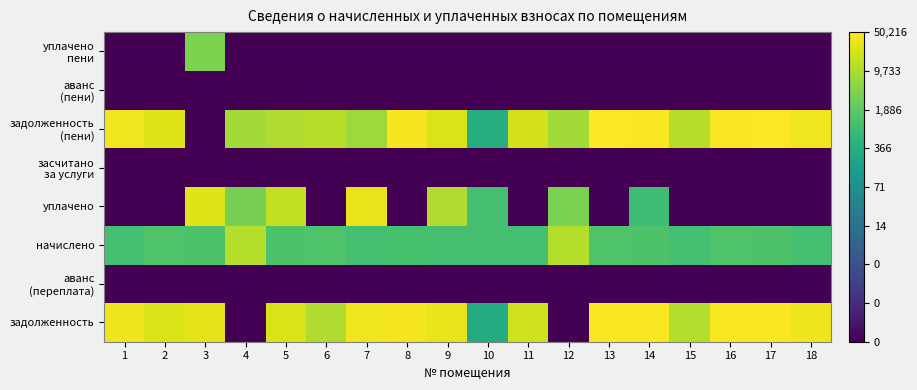

What is the total value across all series at 18?

7.1